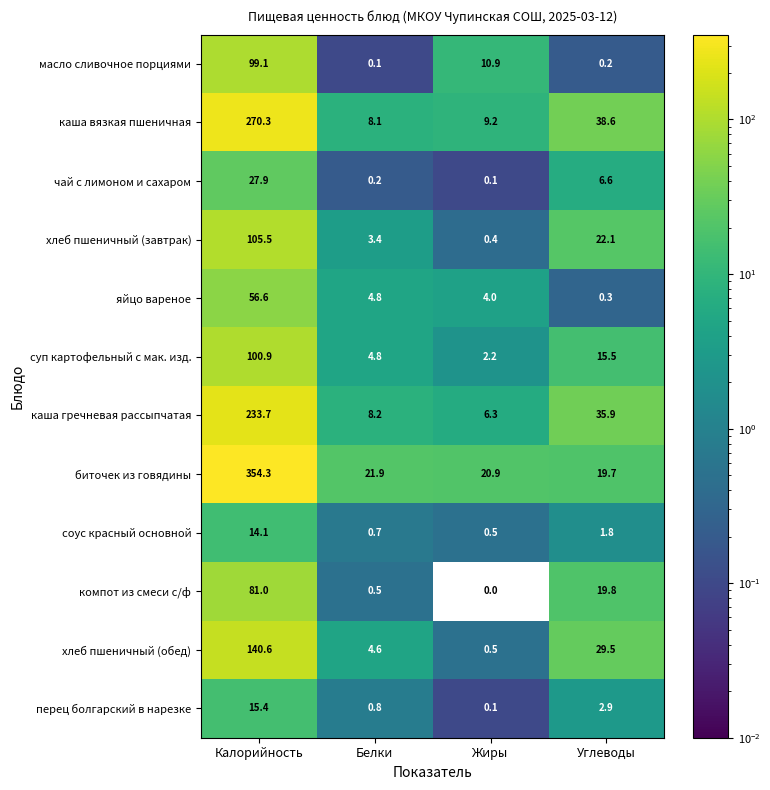

What is the total value across all series at Калорийность?

1499.4